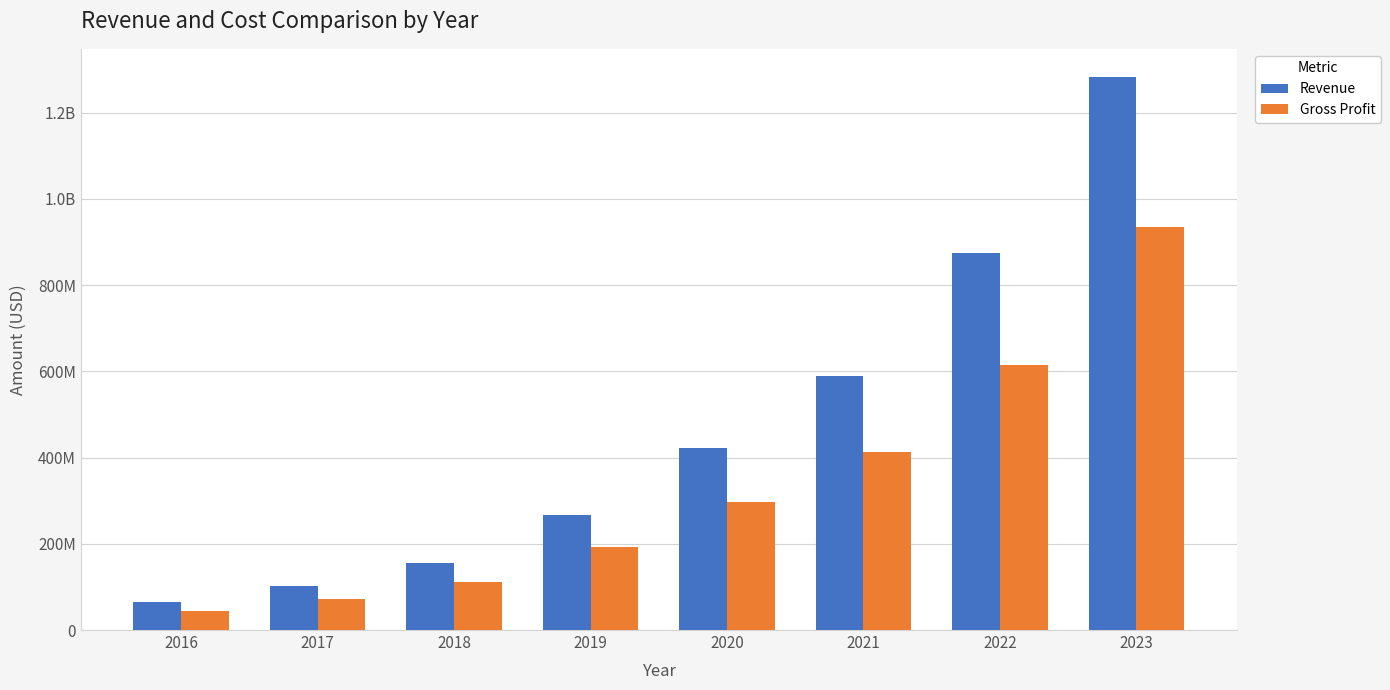

Are the bars grouped side by side (vs. stacked)?

Yes